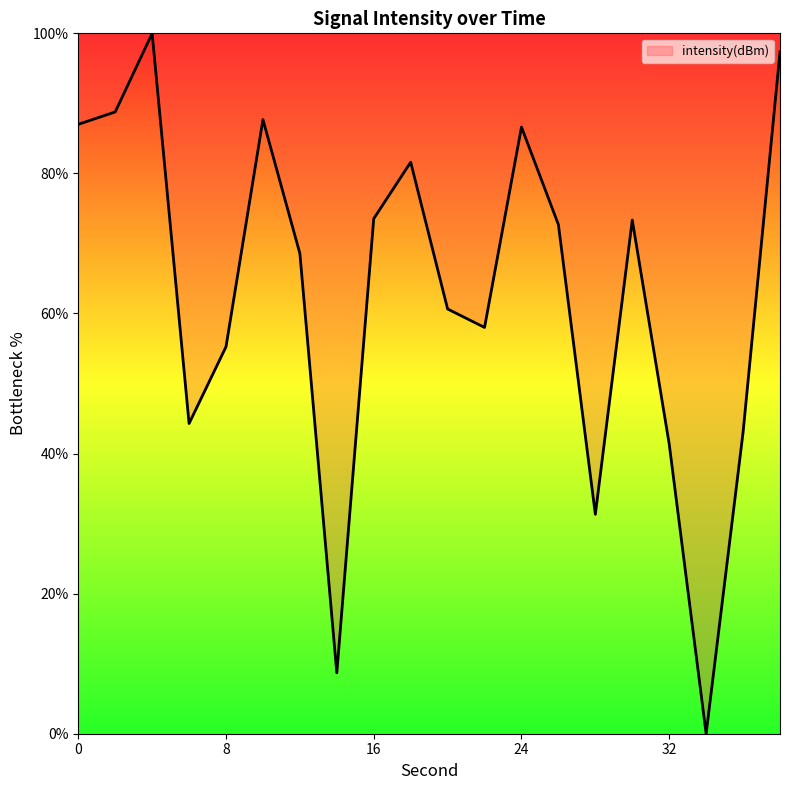

What is the difference between the maximum and minimum values?

100.0